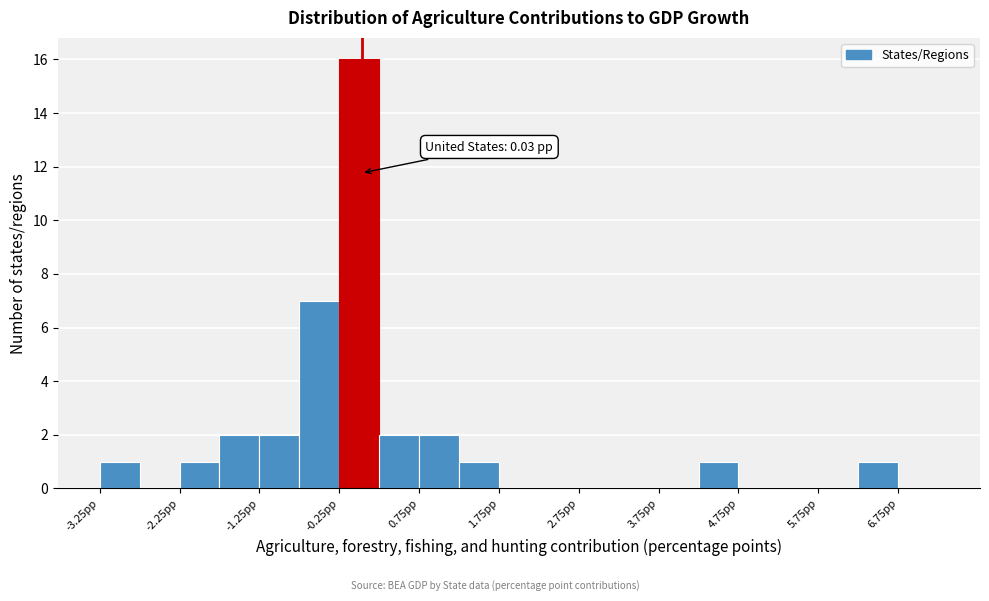

Over which range of the x-axis is the bar tallest?

-0.25 to 0.25